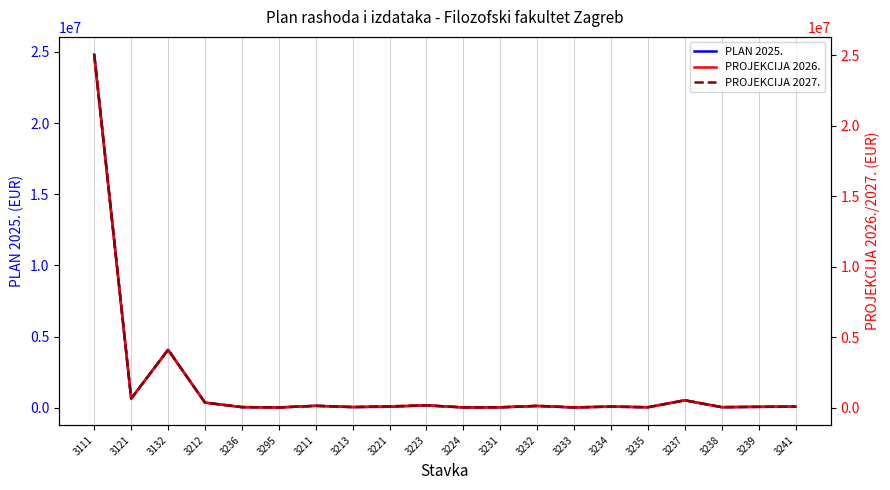

Reading left to right, transcribe all the data shown in this chart.

PLAN 2025.: 3111=24815000	3121=650000	3132=4081943	3212=365000	3236=46984	3295=23856	3211=138268	3213=51081	3221=68384	3223=172230	3224=25700	3231=33540	3232=119066	3233=25600	3234=84000	3235=37433	3237=529273	3238=43200	3239=66769	3241=84827
PROJEKCIJA 2026.: 3111=24941277	3121=650000	3132=4102779	3212=365000	3236=46984	3295=23856	3211=138268	3213=51081	3221=101876	3223=172230	3224=25700	3231=33540	3232=139066	3233=25600	3234=84000	3235=37433	3237=529273	3238=43200	3239=66769	3241=84827
PROJEKCIJA 2027.: 3111=25068185	3121=650000	3132=4123719	3212=365000	3236=46984	3295=23856	3211=138268	3213=51081	3221=102152	3223=172230	3224=25700	3231=33540	3232=139066	3233=25600	3234=84000	3235=37433	3237=529273	3238=43200	3239=66769	3241=84827